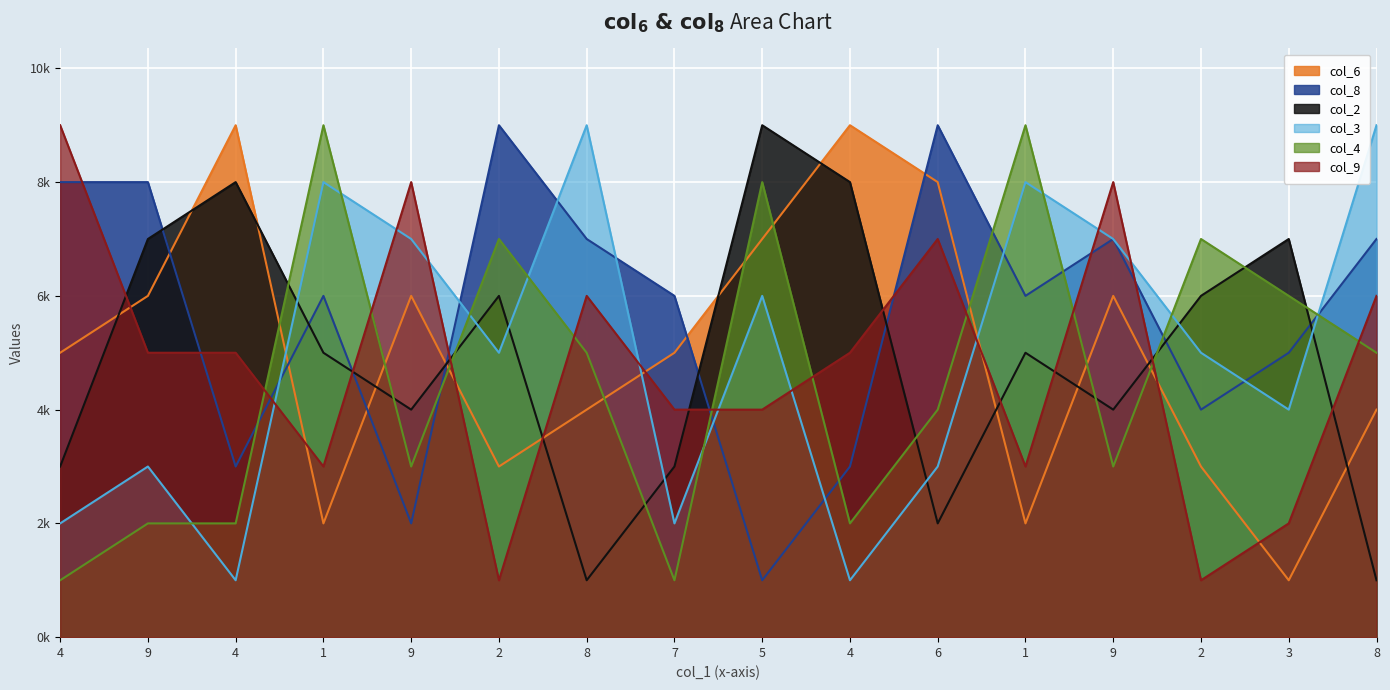

In col_4, how many points are higher than both neighbors (excluding endpoints)?

5